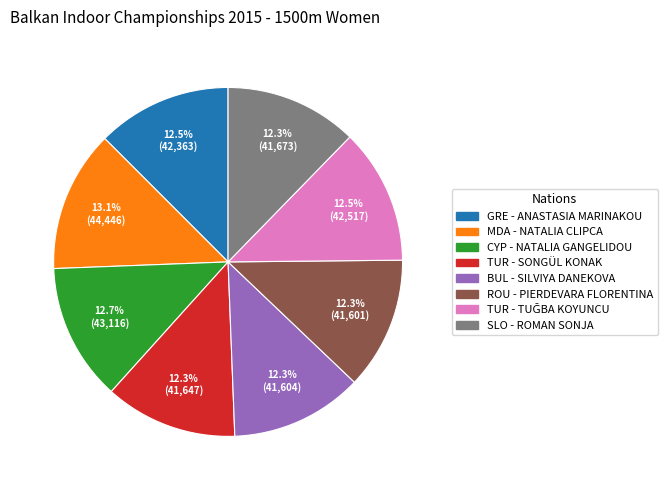

Is there any slice that represents more than half of the pie?

No